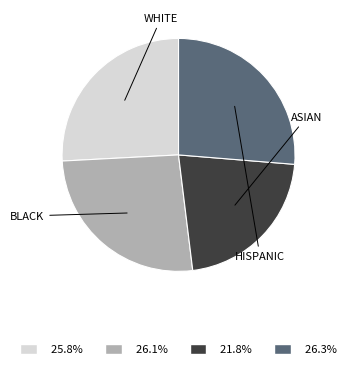

Is there a majority slice in this chart?

No